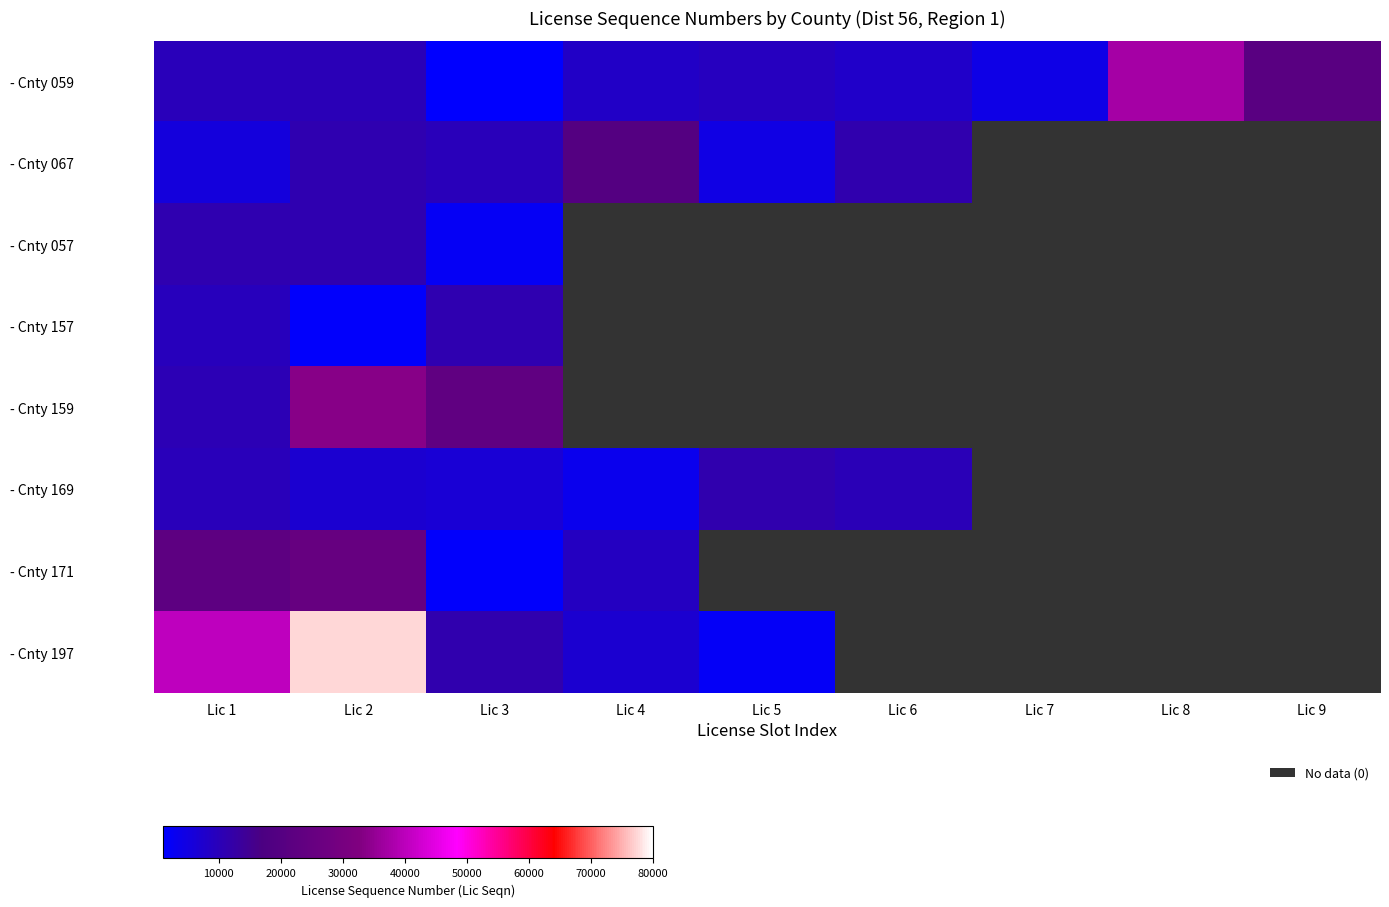

At which label does - Cnty 169 first exceed 10078?

Lic 5